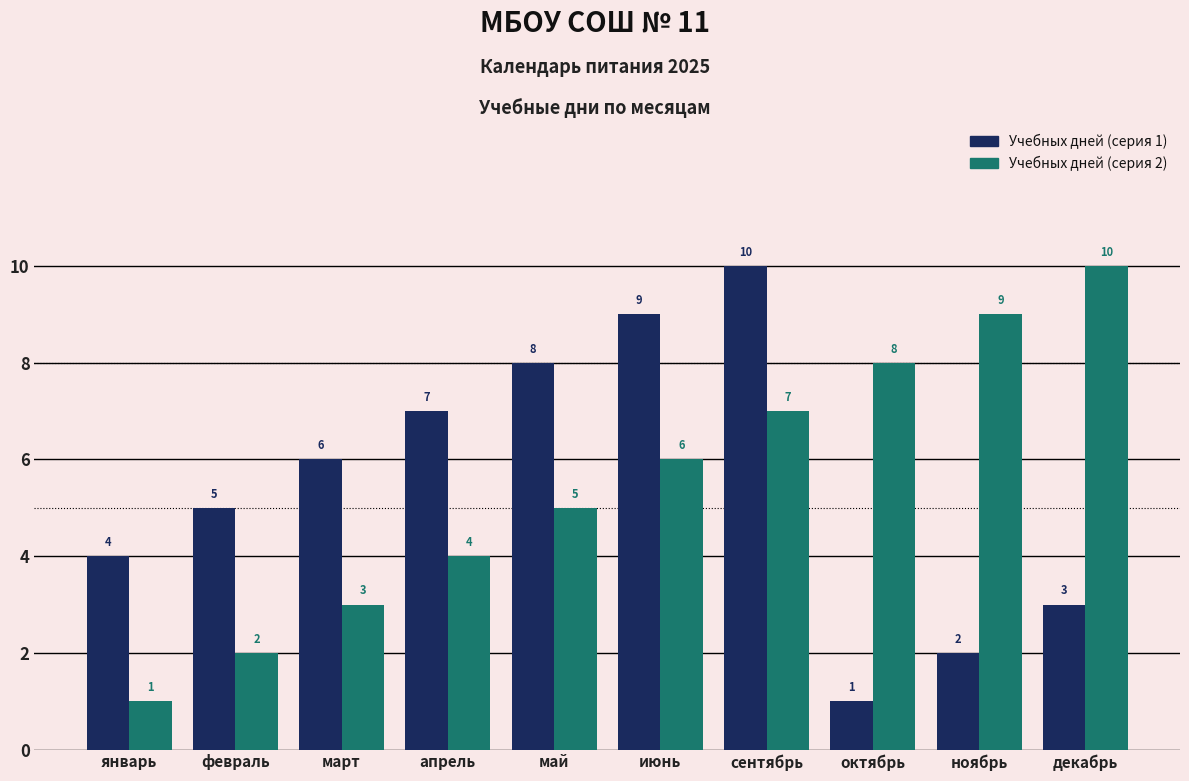

Count the Учебных дней (серия 2) values in the range 3 to 8.

6